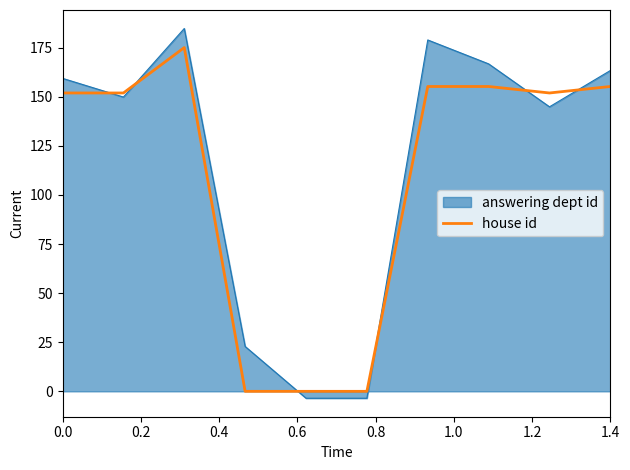

True or false: house id and answering dept id intersect in this chart.

True